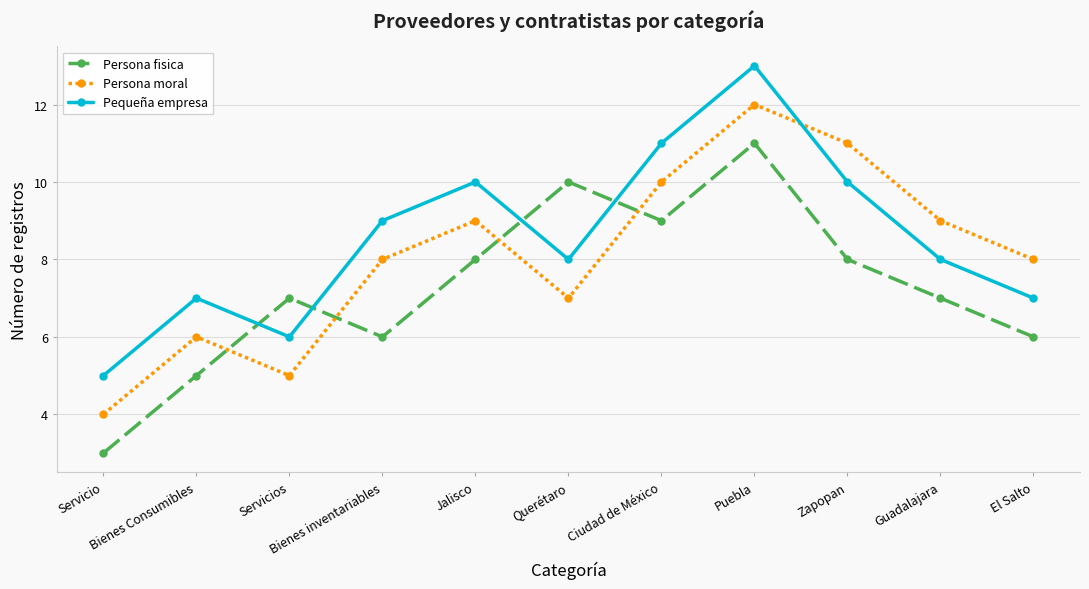

Count the number of data series in this chart.

3